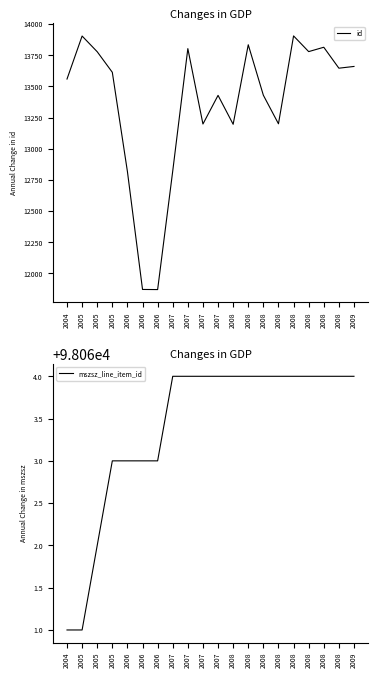

At which category is the sum across all series the highest?

2008